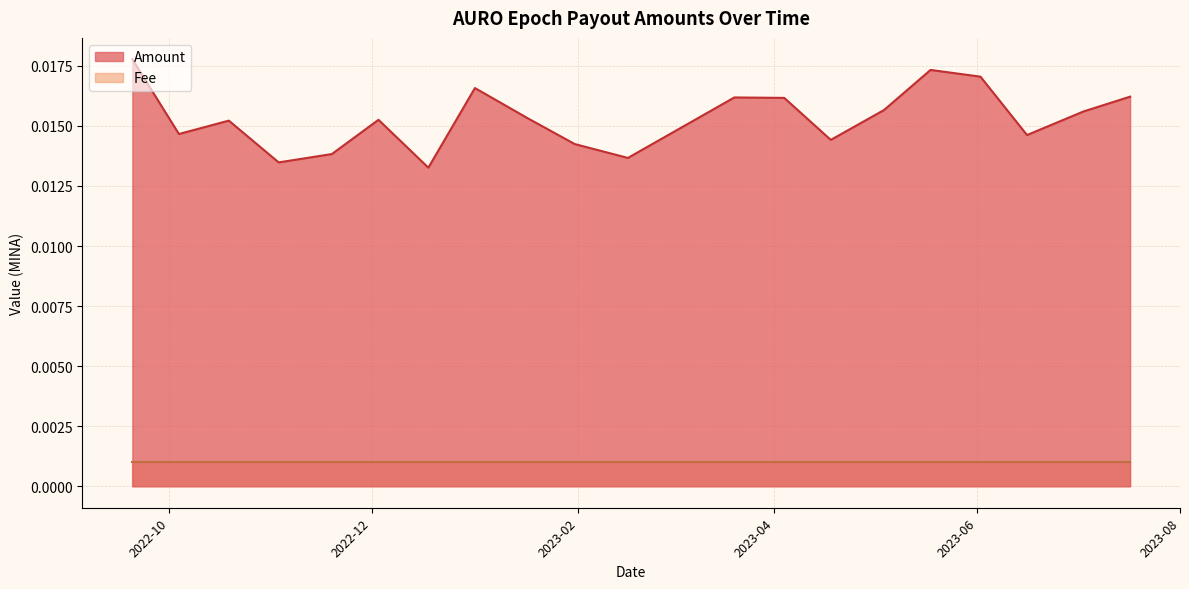

At how many categories does at least one series exceed 0?

20